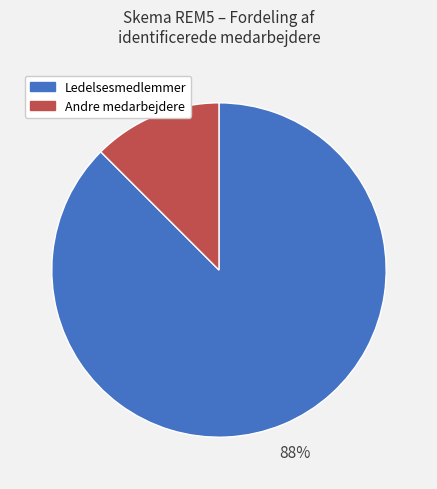

To the nearest percent, what is the average slice percentage?

50%